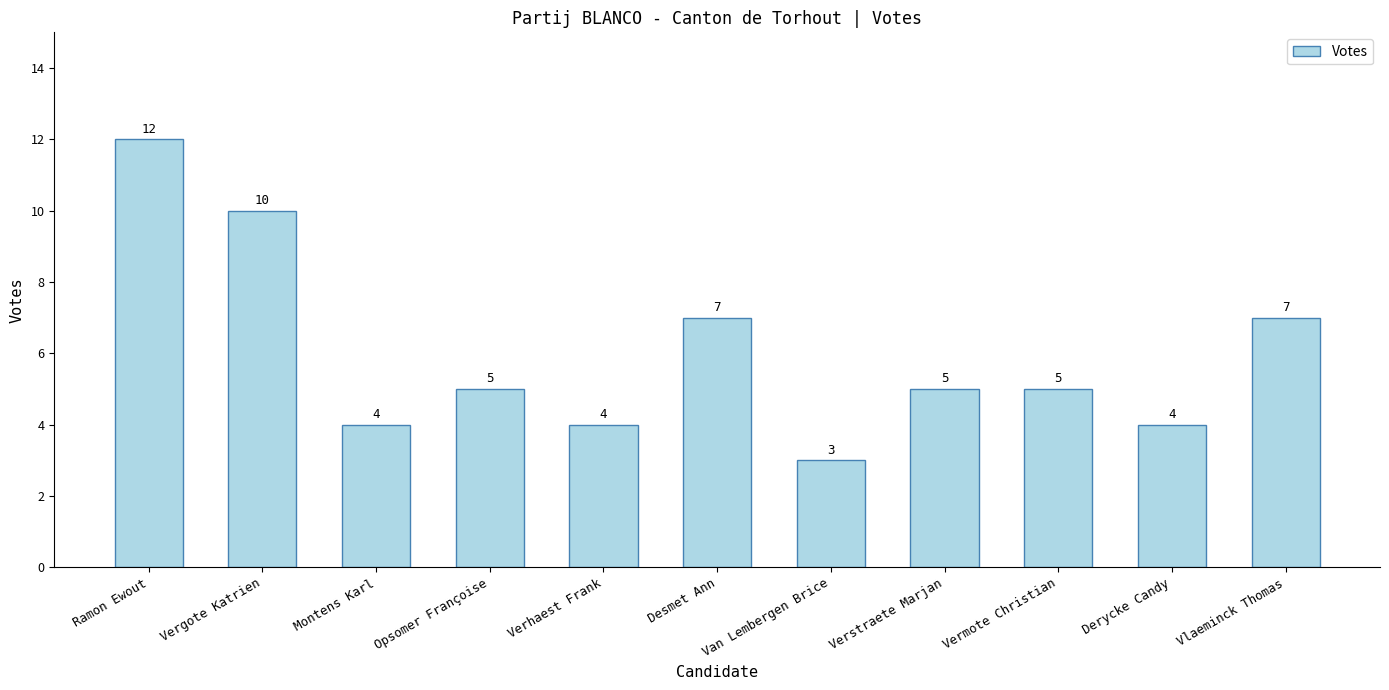

True or false: the data shows 7 at Vermote Christian.

False